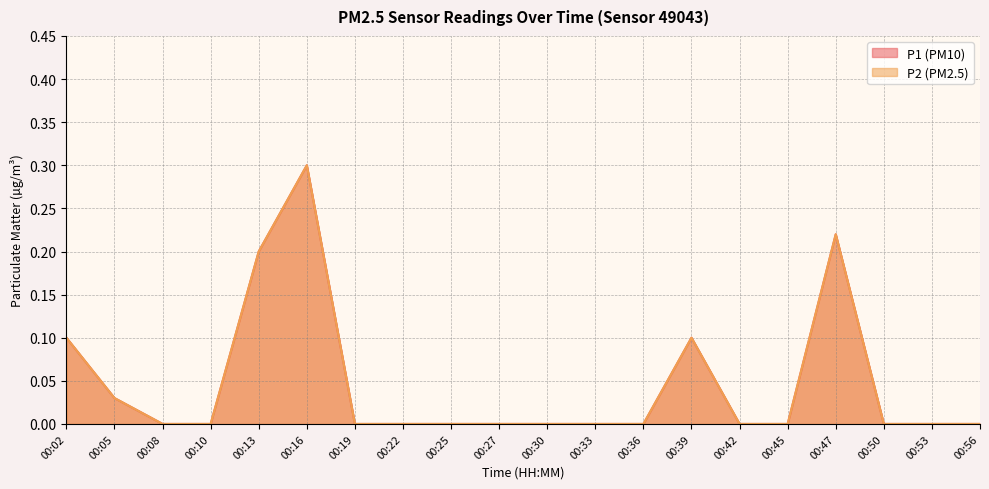

True or false: P1 has more than 2 points higher than both neighbors.

True